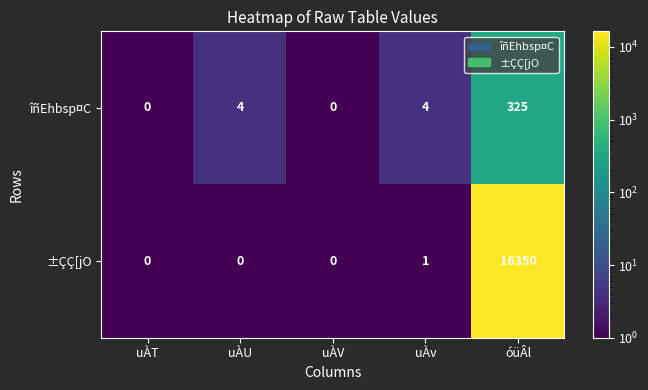

Which series changed the most between uÀV and óüÂl?

±ÇÇ[jO